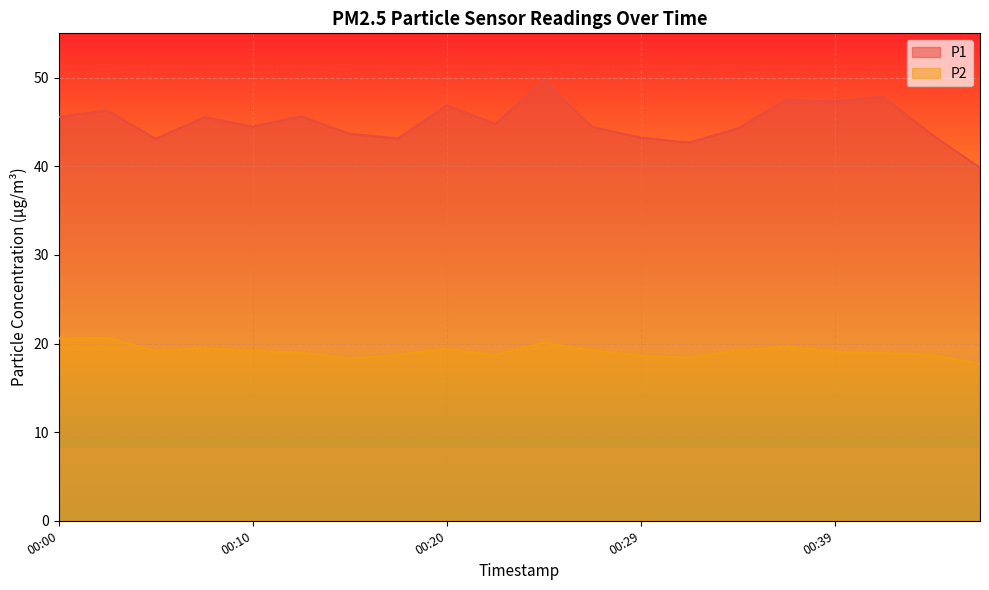

Is the value of P1 at 00:17 greater than the value of P2 at 00:36?

Yes